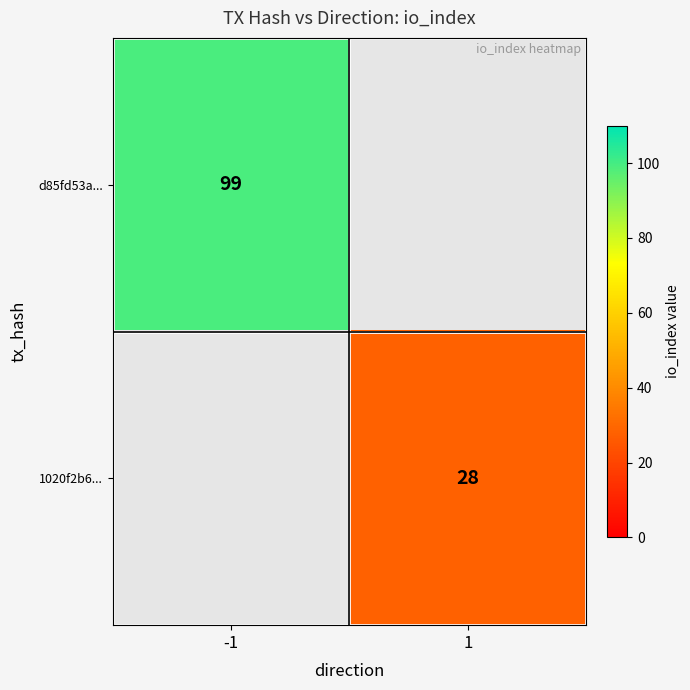

At how many categories does at least one series exceed 76?

1